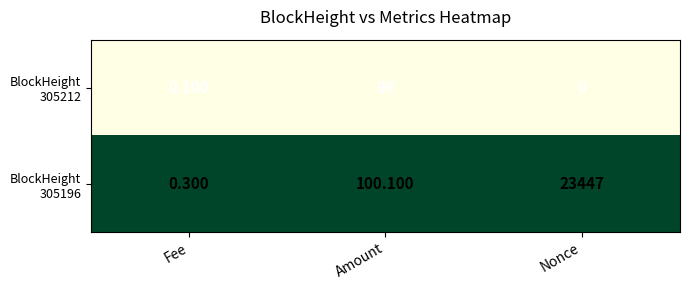

At which category does the chart reach its peak across all series?

Nonce